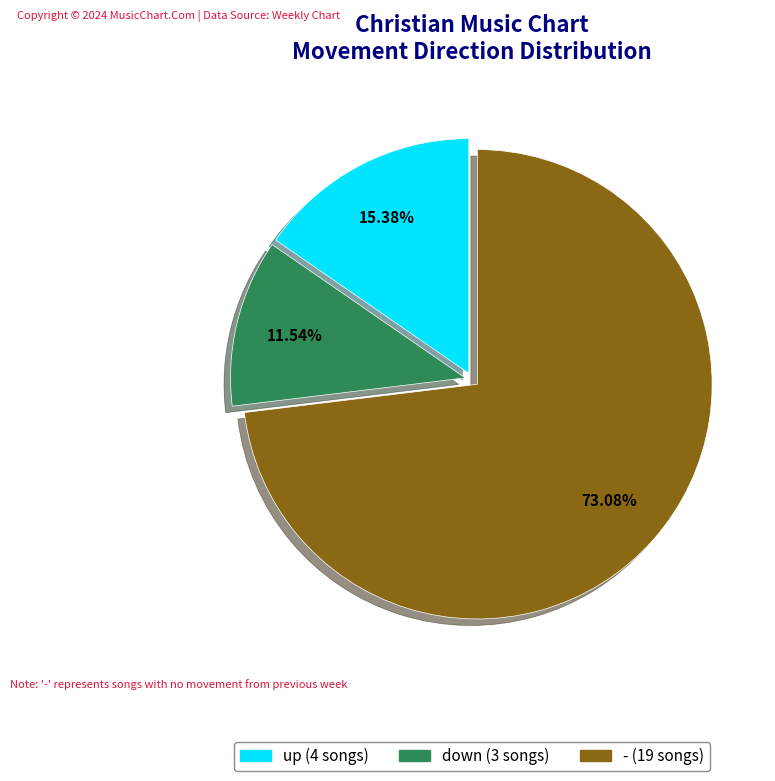

Which category has the smallest portion of the pie?

down